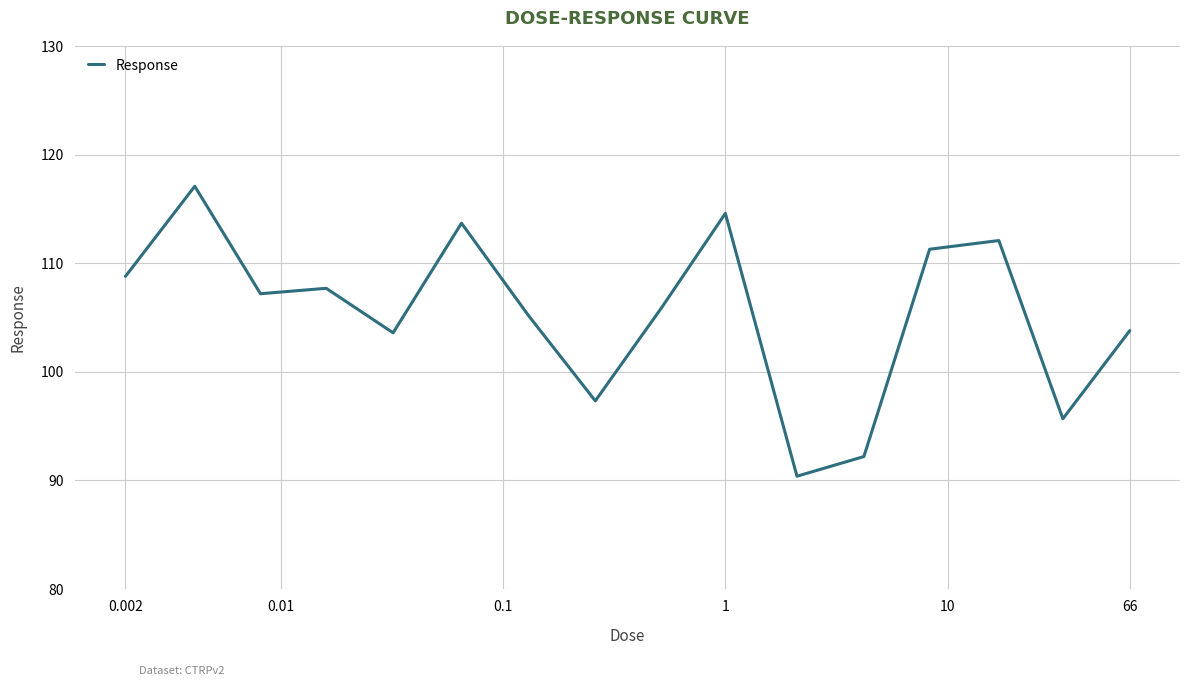

What is the minimum value shown in the chart?

90.4